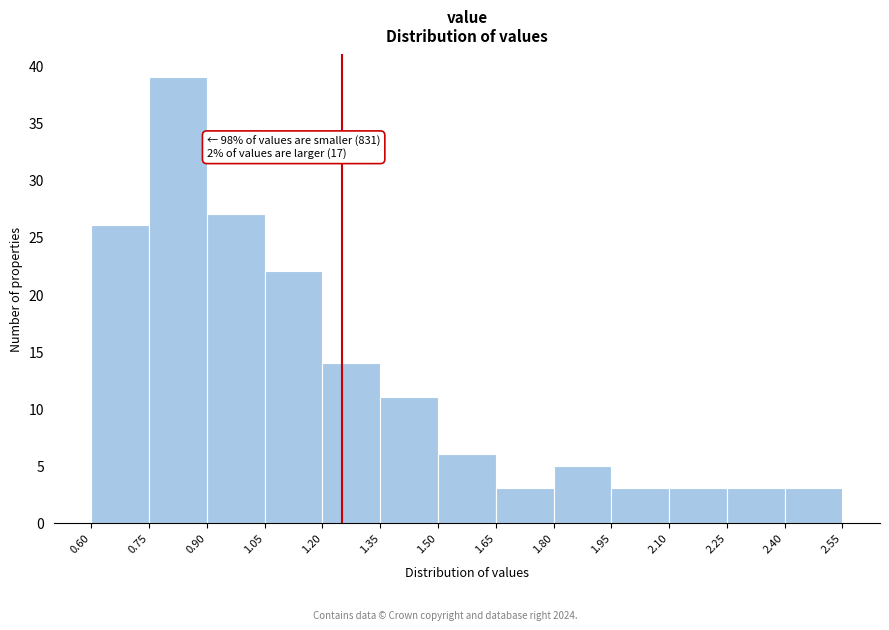

Over which range of the x-axis is the bar tallest?

0.75 to 0.90